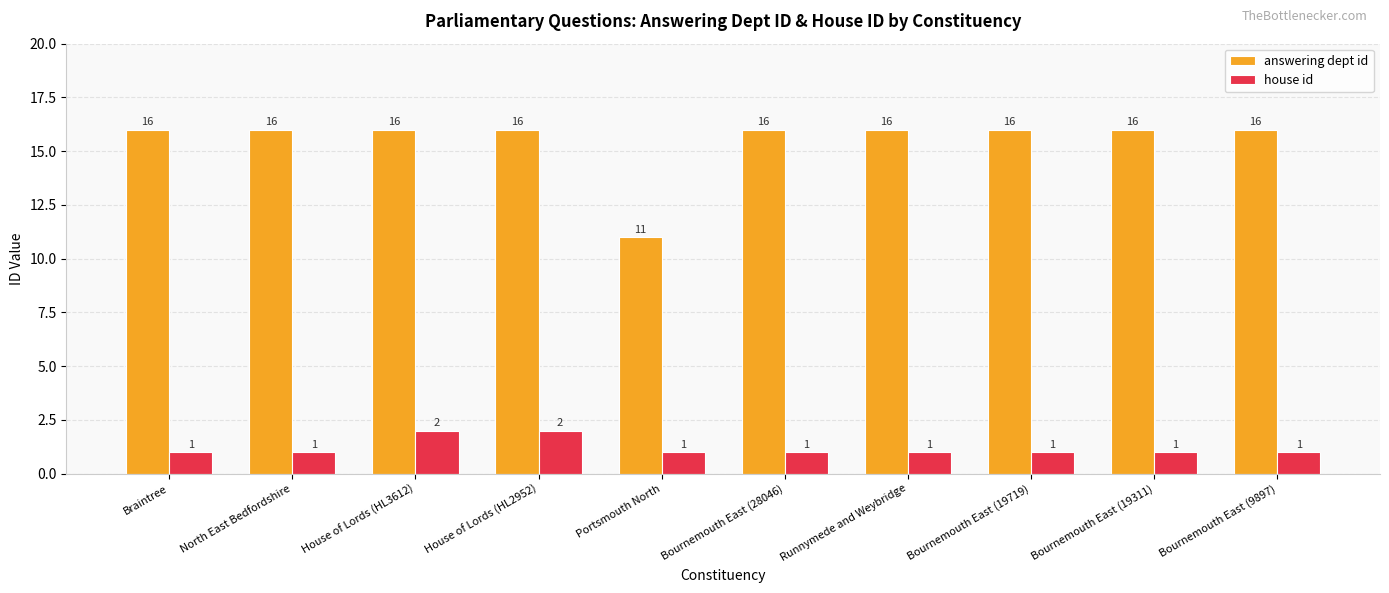

Is it true that answering dept id equals 24 at Runnymede and Weybridge?

False